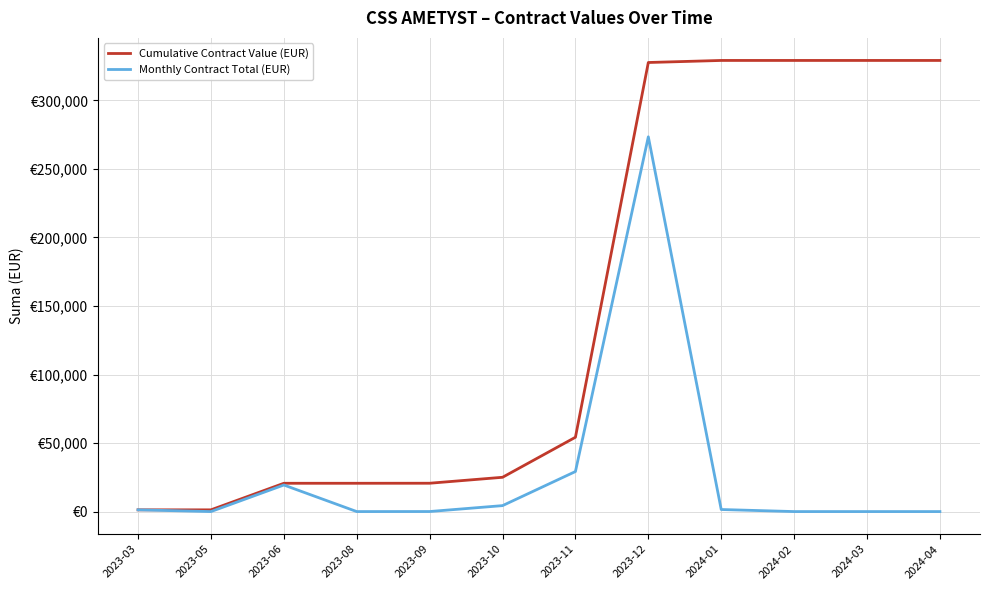

The value of Cumulative Contract Value (EUR) at 2024-03 is 329134.7. True or false?

True